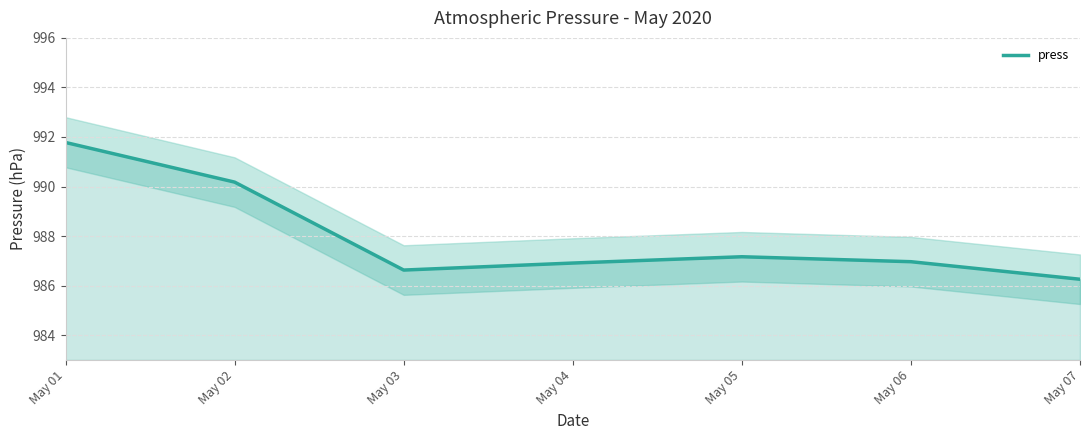

What is the average value?

988.0